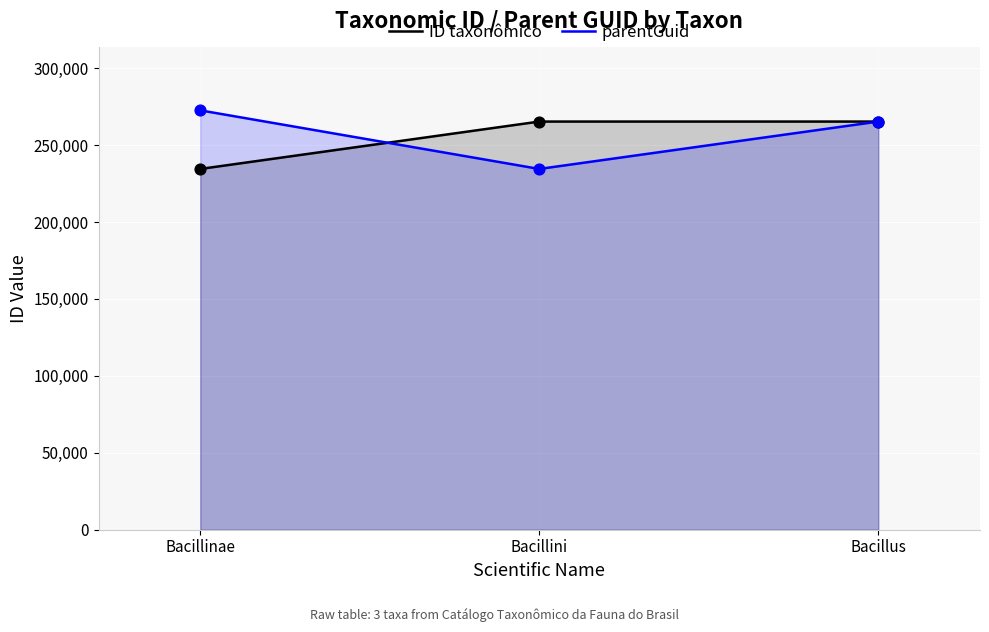

Is the value of parentGuid at Bacillinae greater than the value of ID taxonômico at Bacillus?

Yes